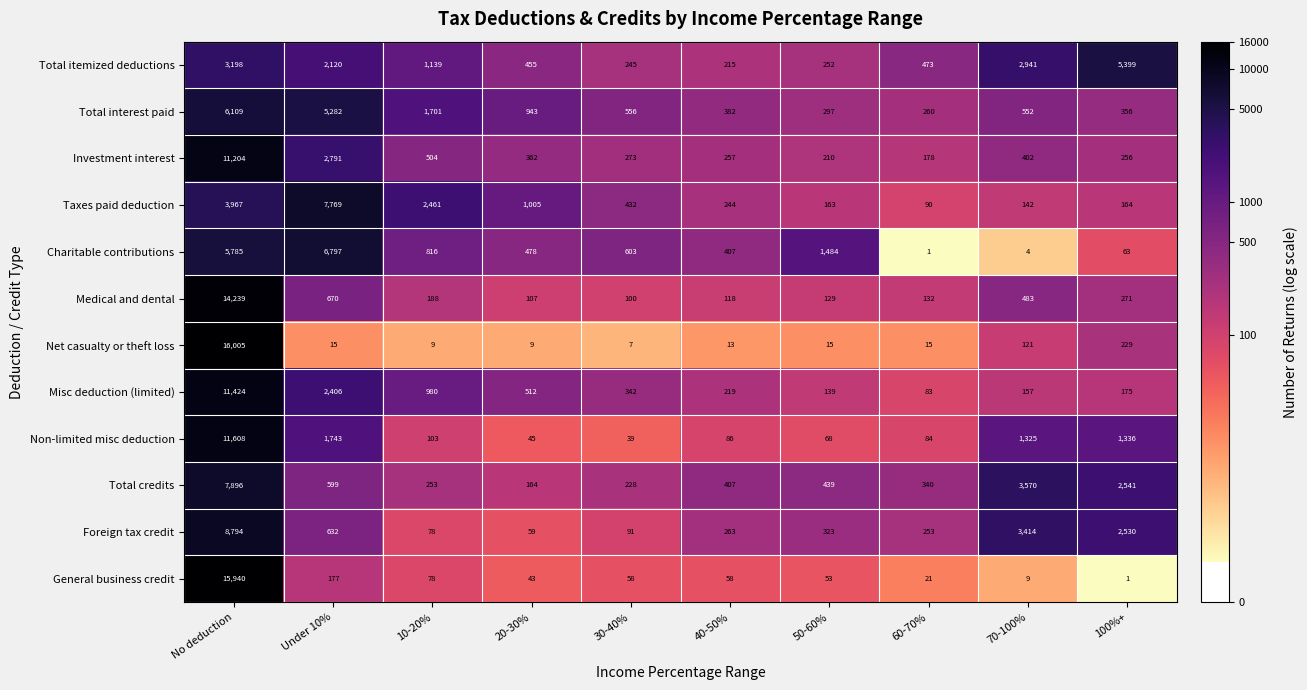

Read the Misc deduction (limited) value at 30-40%, to the nearest 10.

340